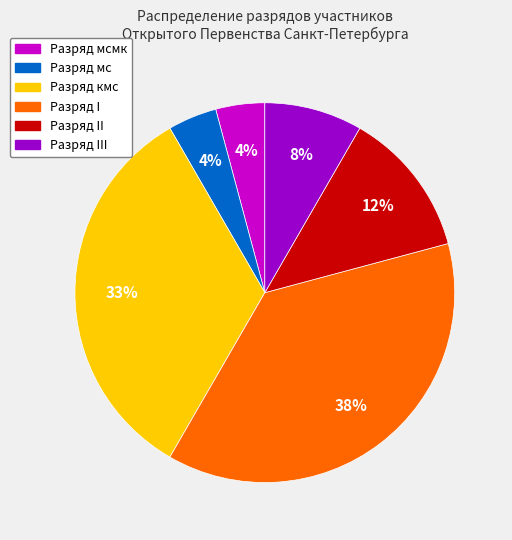

To the nearest percent, what is the average slice percentage?

17%